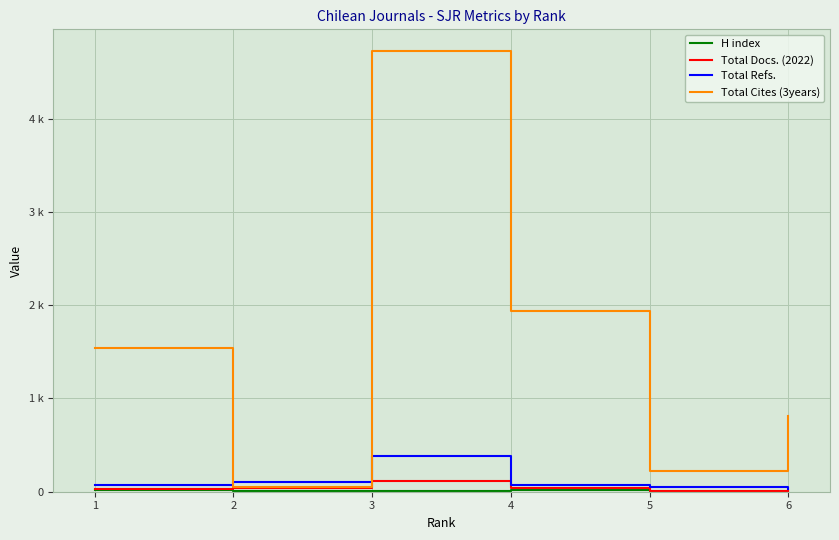

Reading left to right, extract all data points from this chart.

H index: 23	11	10	15	2	3
Total Docs. (2022): 26	36	118	45	5	10
Total Refs.: 73	104	385	73	49	25
Total Cites (3years): 1537	53	4722	1940	217	812